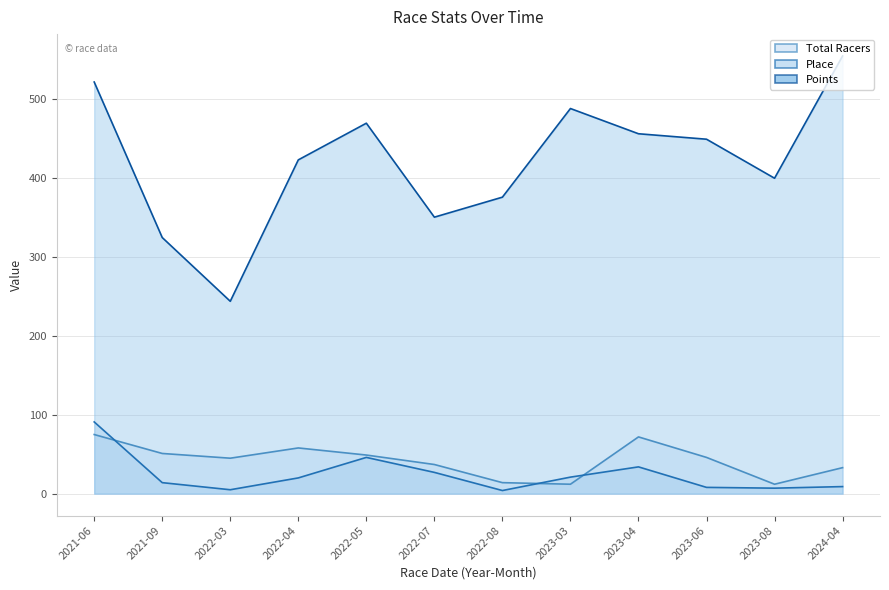

Where is Total Racers nearest to the value 43?

2022-03